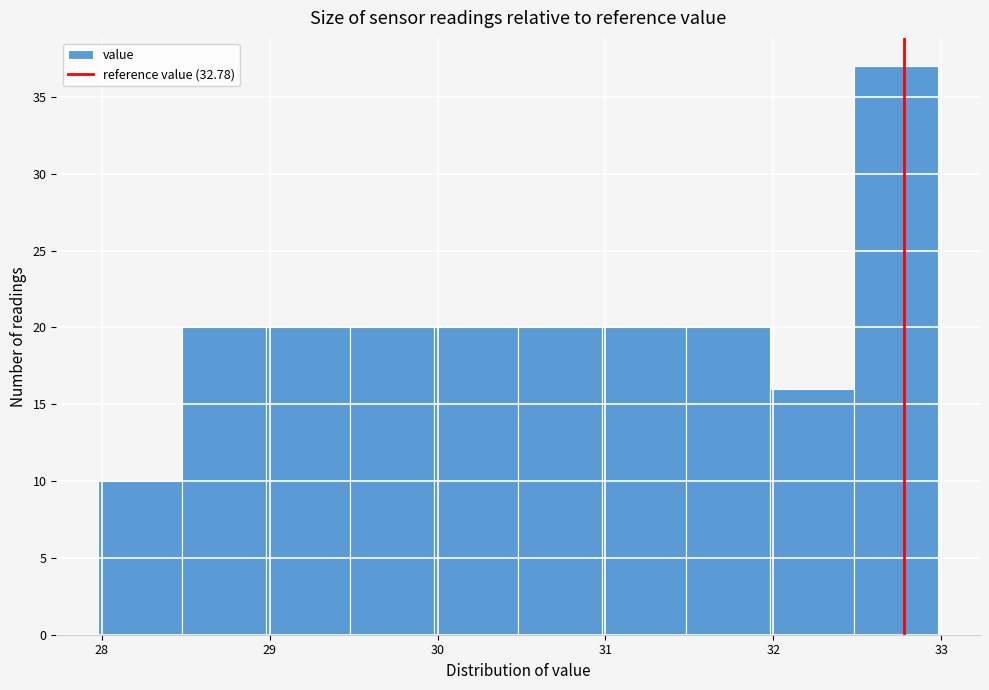

Reading left to right, list every bar in this chart as the range it spans on the x-axis followed by its height. Neither the bar edges nor the heights are printed on the chart, so give them approximately, as read against the axes.

27.98 to 28.48: 10
28.48 to 28.98: 20
28.98 to 29.48: 20
29.48 to 29.98: 20
29.98 to 30.48: 20
30.48 to 30.98: 20
30.98 to 31.48: 20
31.48 to 31.98: 20
31.98 to 32.48: 16
32.48 to 32.98: 37